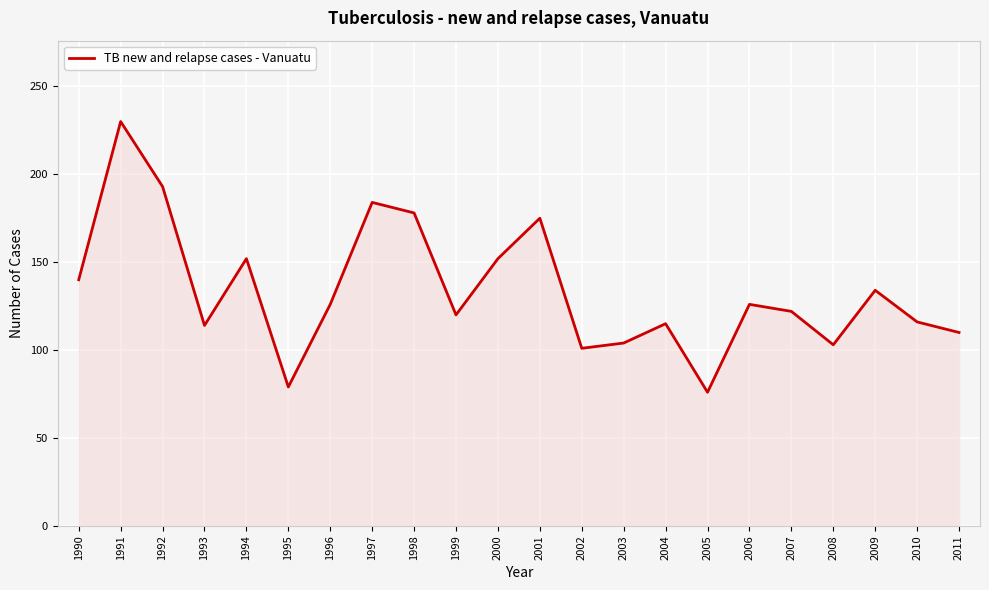

What is the change in value from 1992 to 1996?

-67